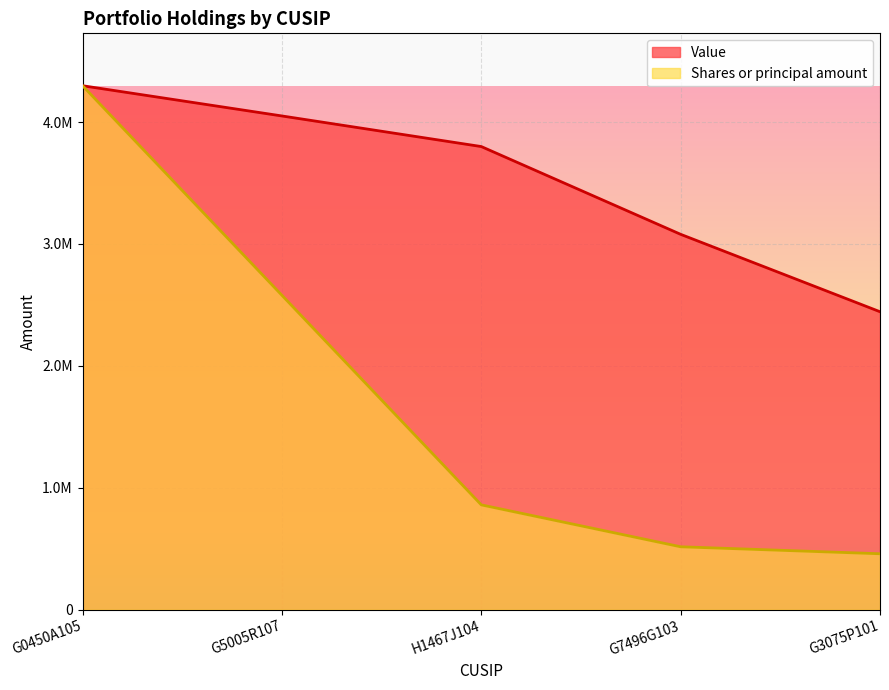

Rank the categories by Shares or principal amount value from highest to lowest.

G0450A105, G5005R107, H1467J104, G7496G103, G3075P101